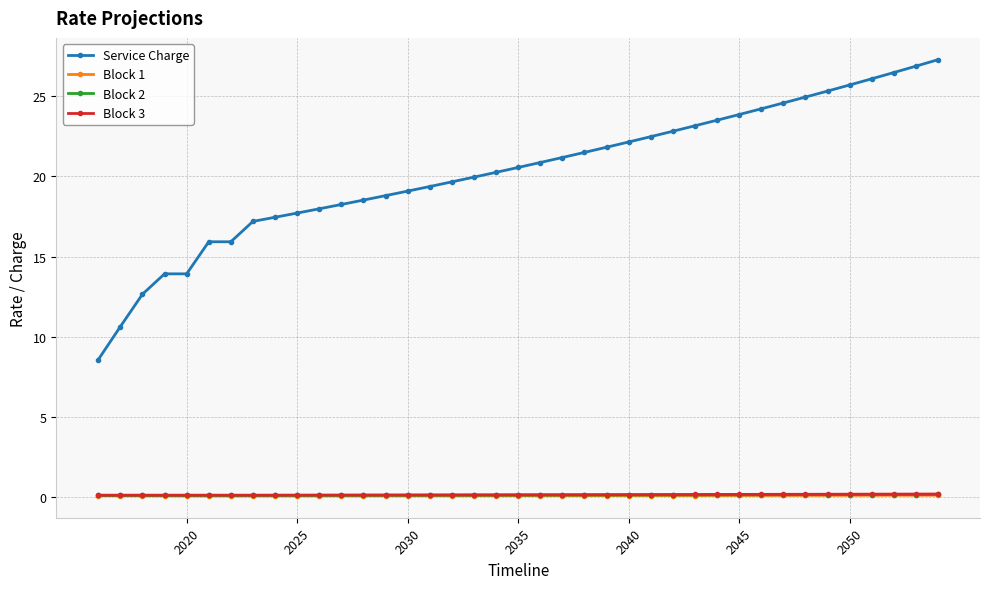

What is the difference between the second highest and minimum values in the Service Charge series?

18.3